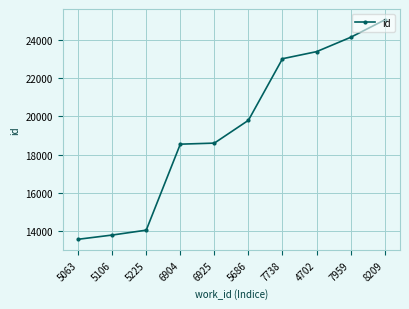

Reading left to right, extract all data points from this chart.

5063=13579	5106=13800	5225=14056	6904=18553	6925=18608	5686=19801	7738=23021	4702=23391	7959=24140	8209=25048